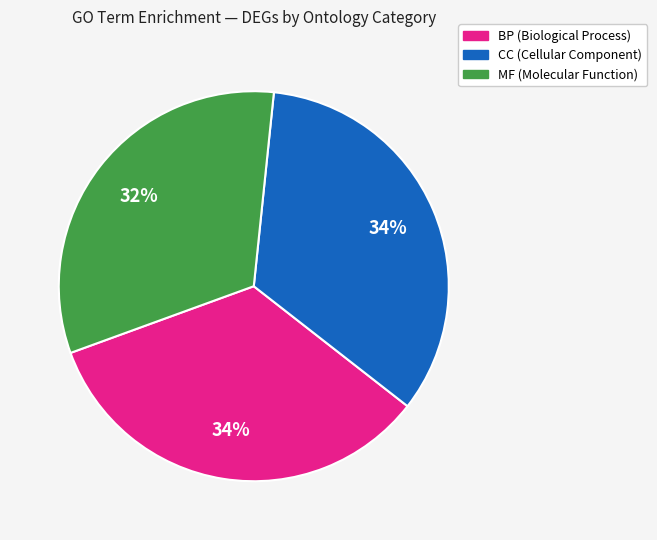

To the nearest percent, what is the average slice percentage?

33%